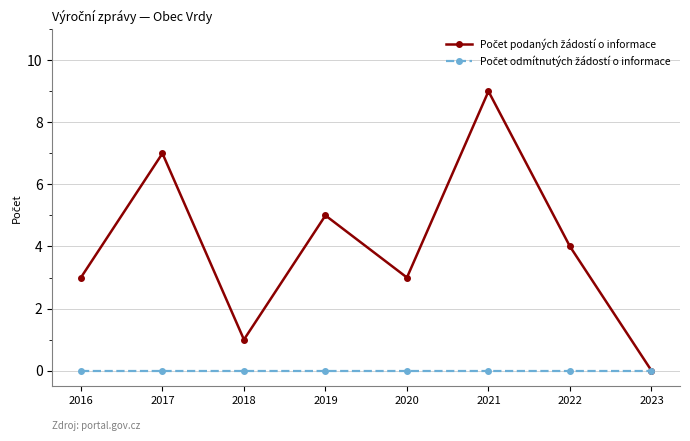

What is the total value across all series at 2020?

3